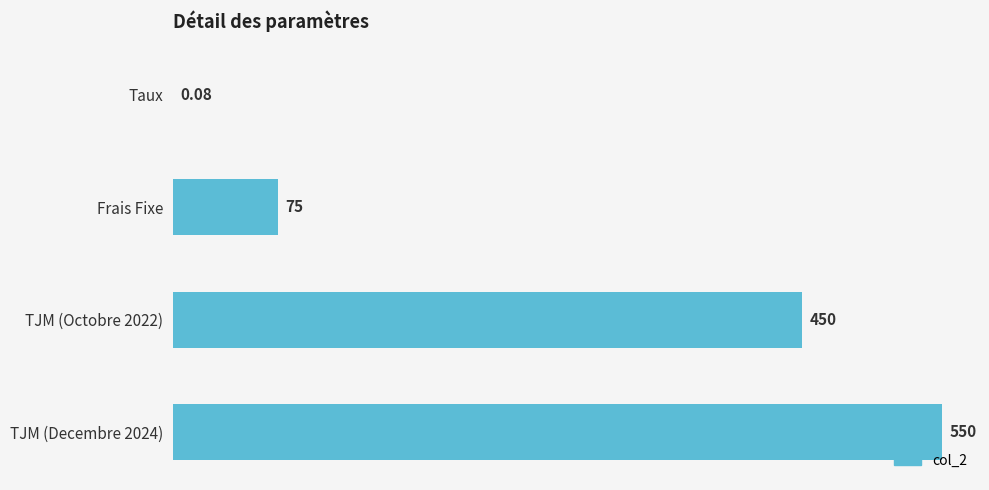

Between Taux and TJM (Decembre 2024), which is larger?

TJM (Decembre 2024)